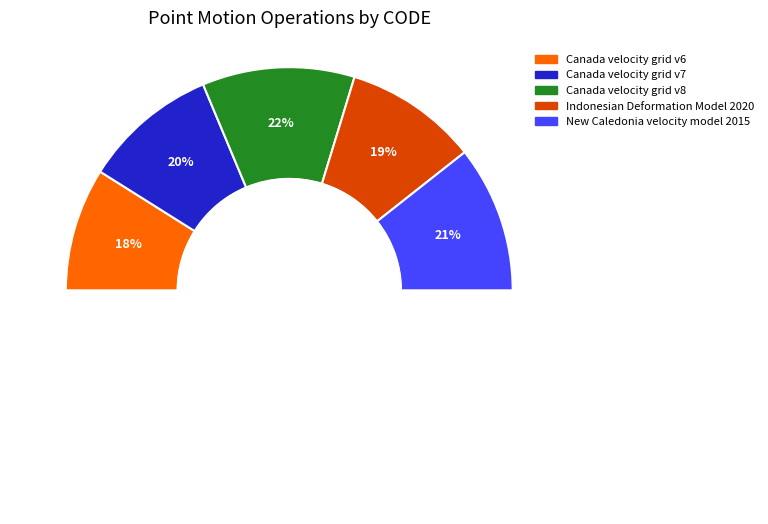

Is the sum of Canada velocity grid v6 and Indonesian Deformation Model 2020 greater than half?

No